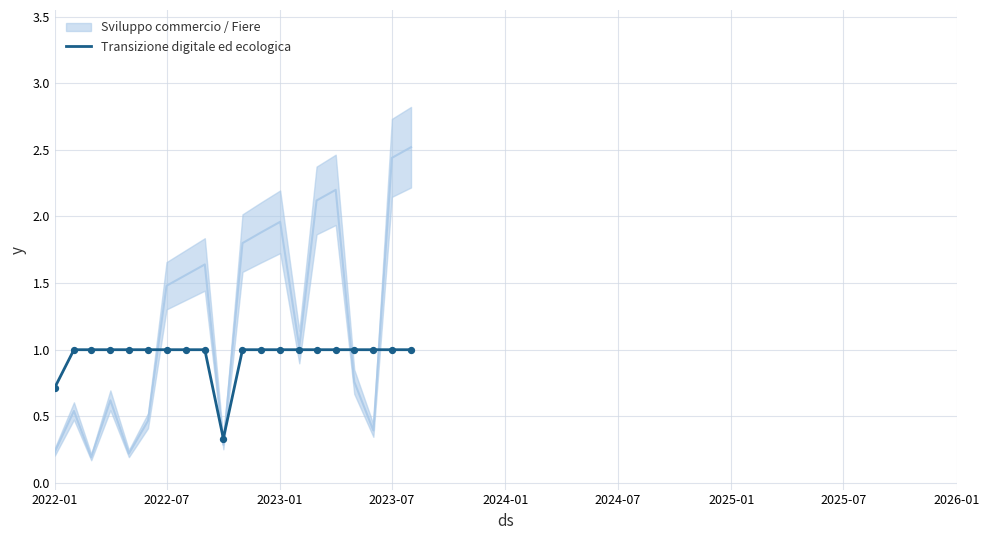

Is it true that Transizione digitale ed ecologica equals 1.8 at 2023-01?

False